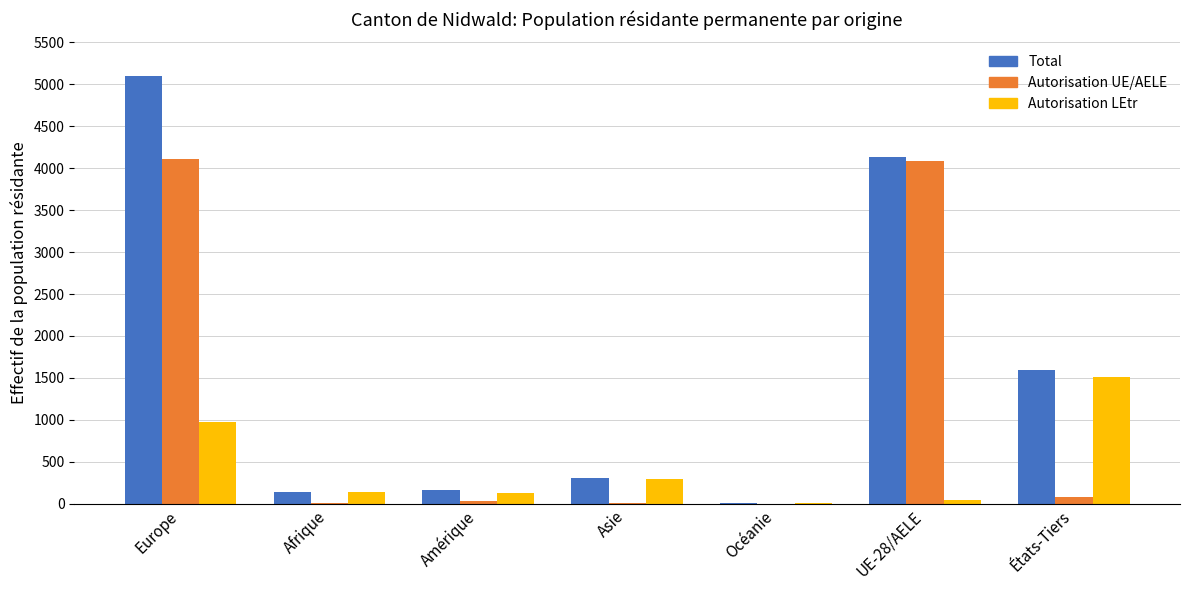

How many distinct data groups are displayed?

3